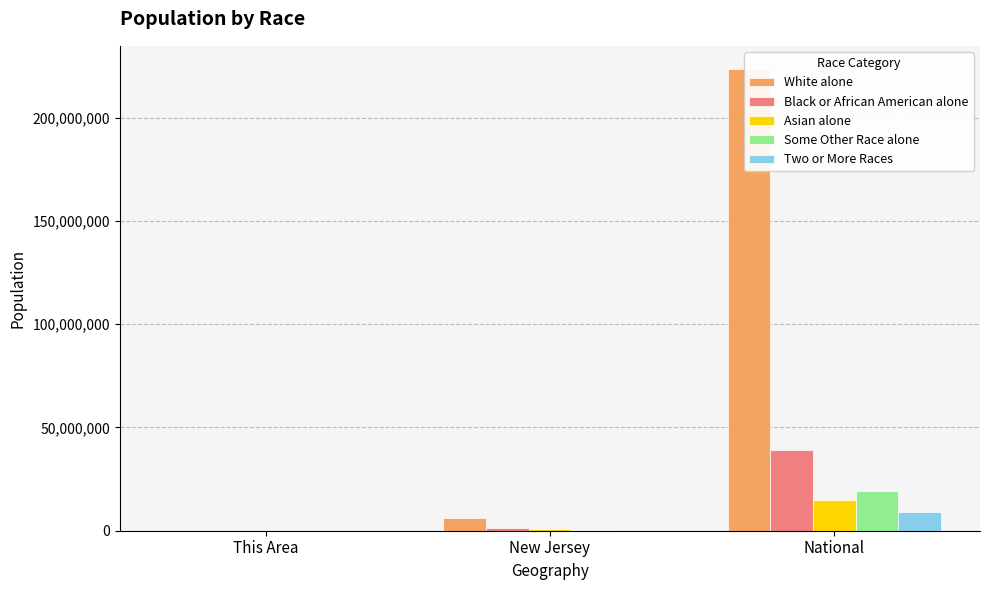

List the series in order of their peak value, highest first.

White alone, Black or African American alone, Some Other Race alone, Asian alone, Two or More Races